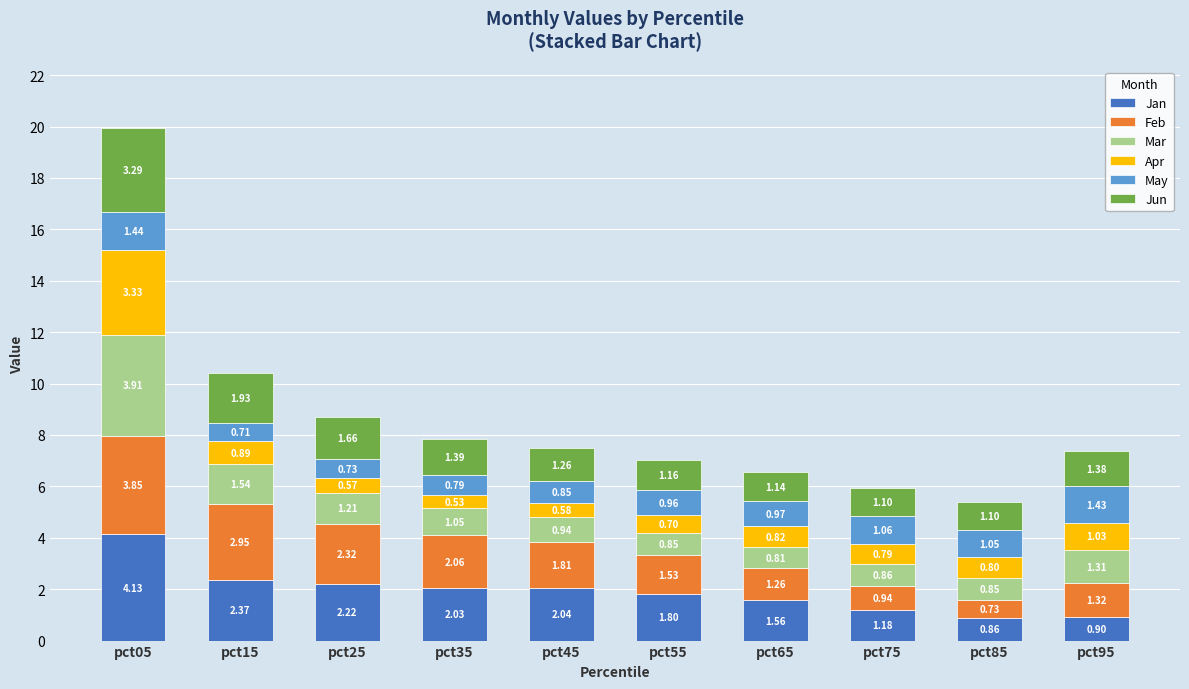

What is the sum of the Jan values at pct15 and pct35?

4.4